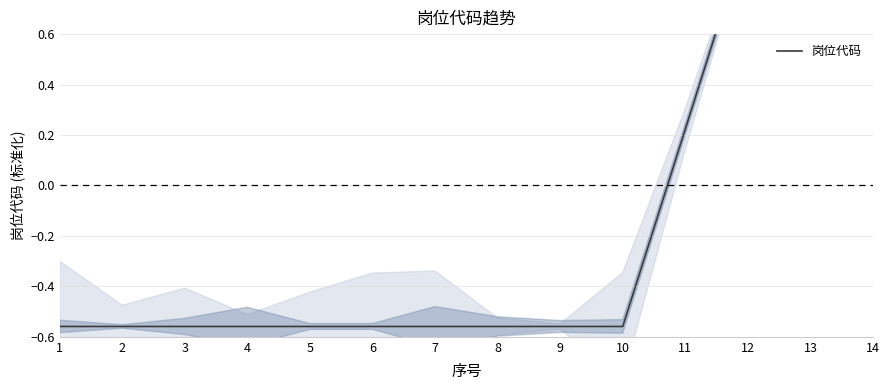

Rank the categories by value from lowest to highest.

1, 2, 3, 4, 5, 6, 7, 8, 9, 10, 11, 12, 13, 14